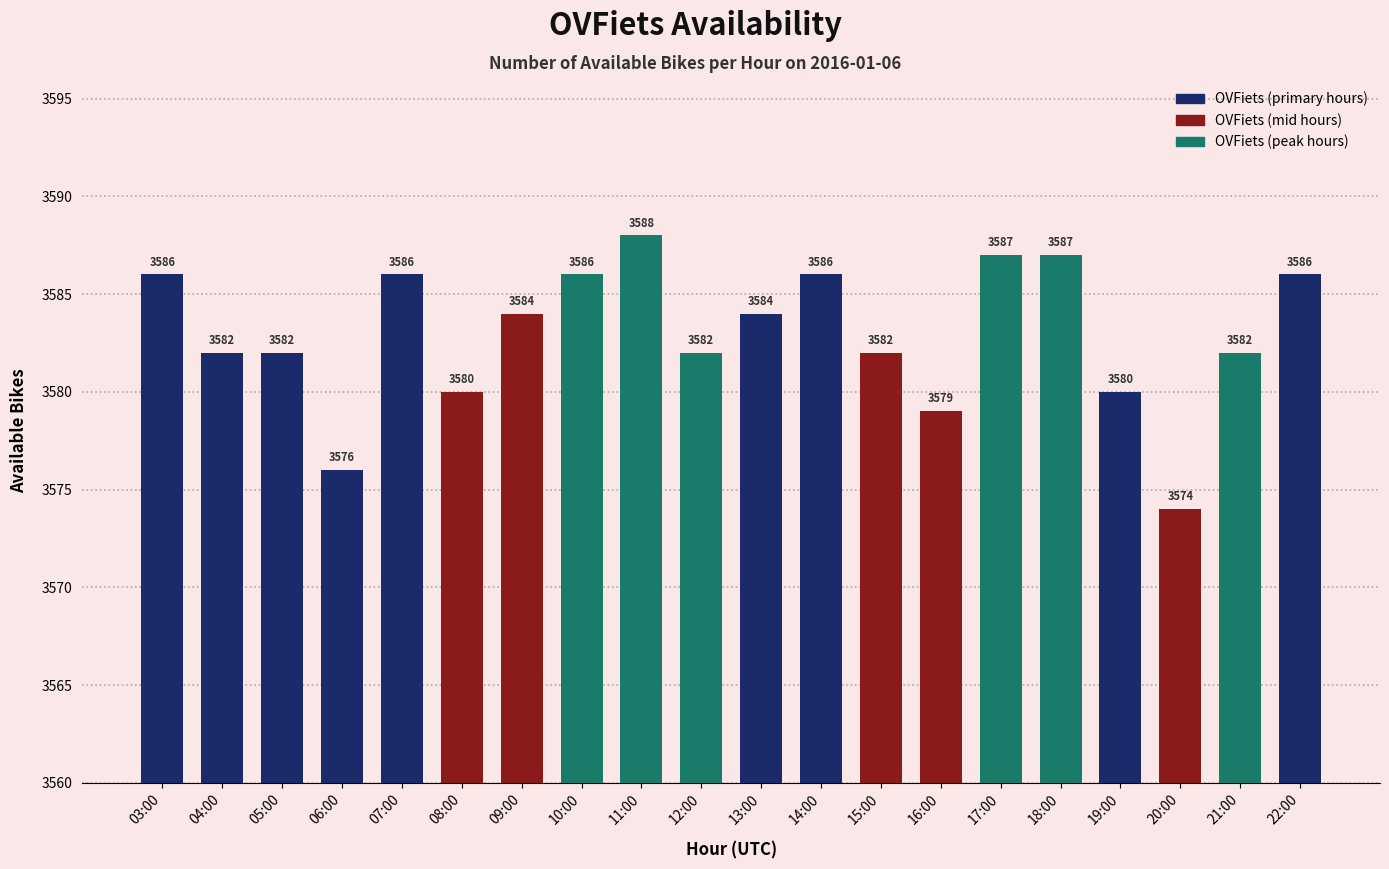

What is the sum of all values?

71659